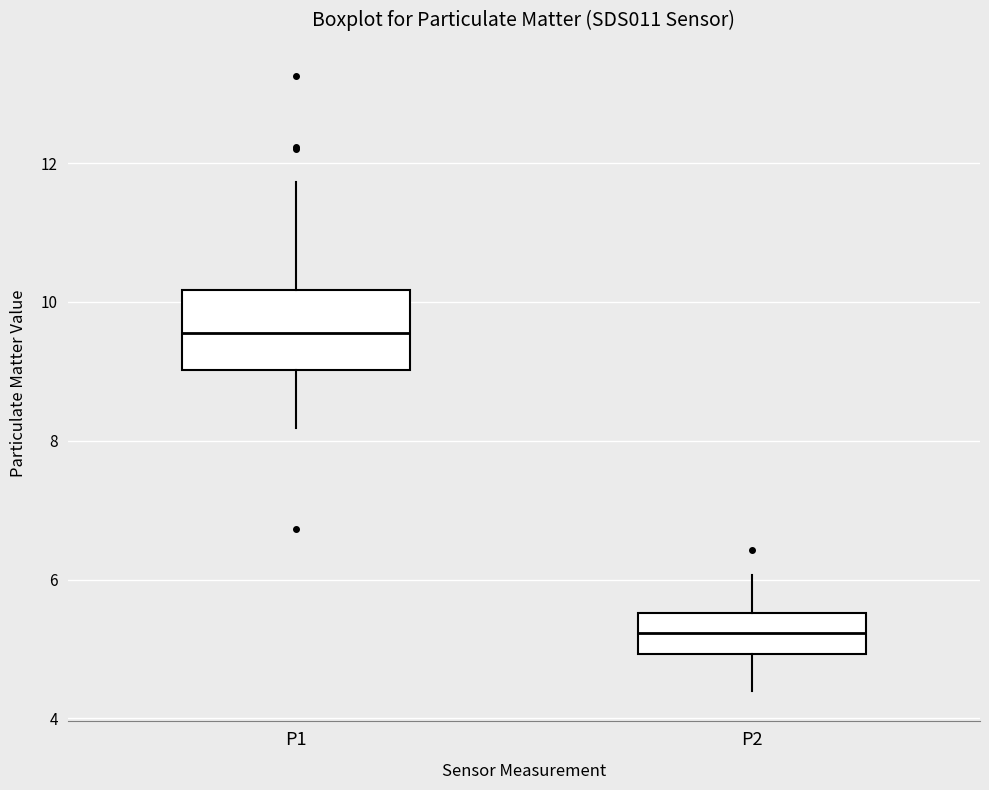

Where does the upper whisker of the box for P1 end on the y-axis? The values are not printed on the chart, so give them approximately, as read against the axis.

11.8